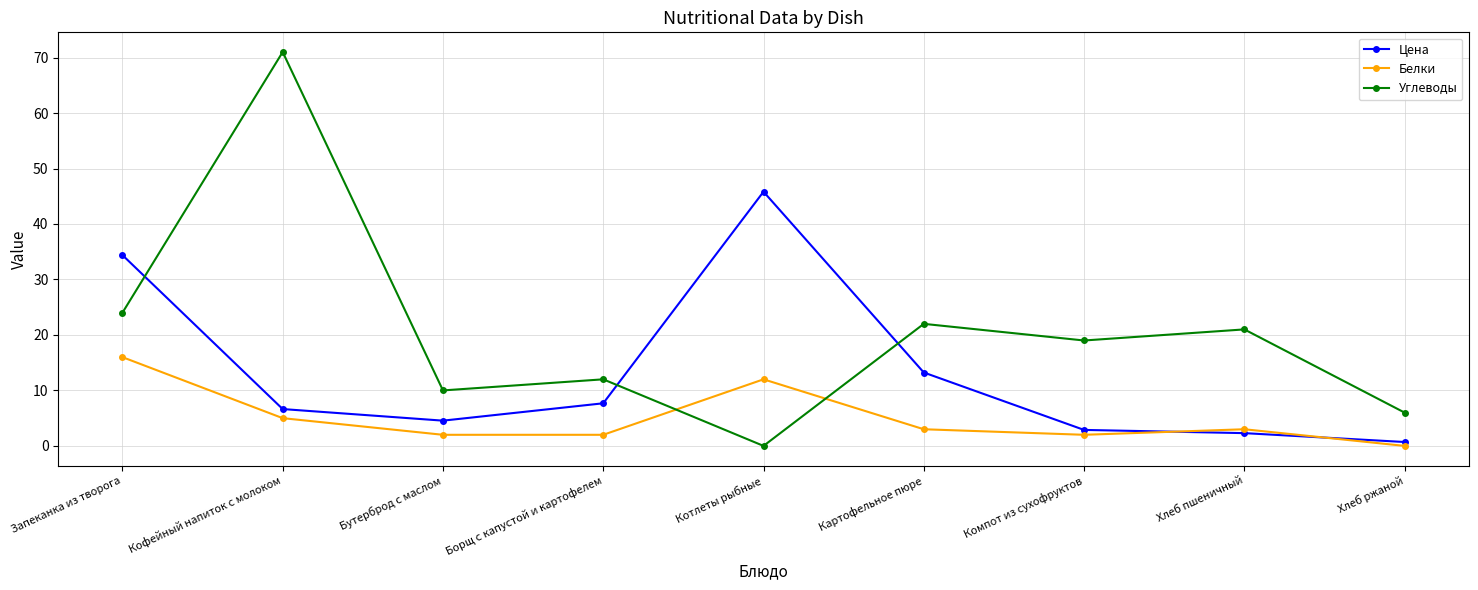

In Цена, how many points are lower than both neighbors (excluding endpoints)?

1